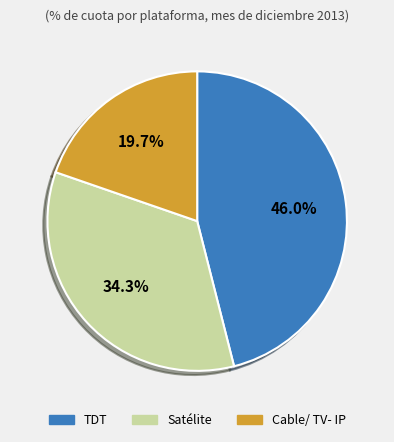

Is there any slice that represents more than half of the pie?

No